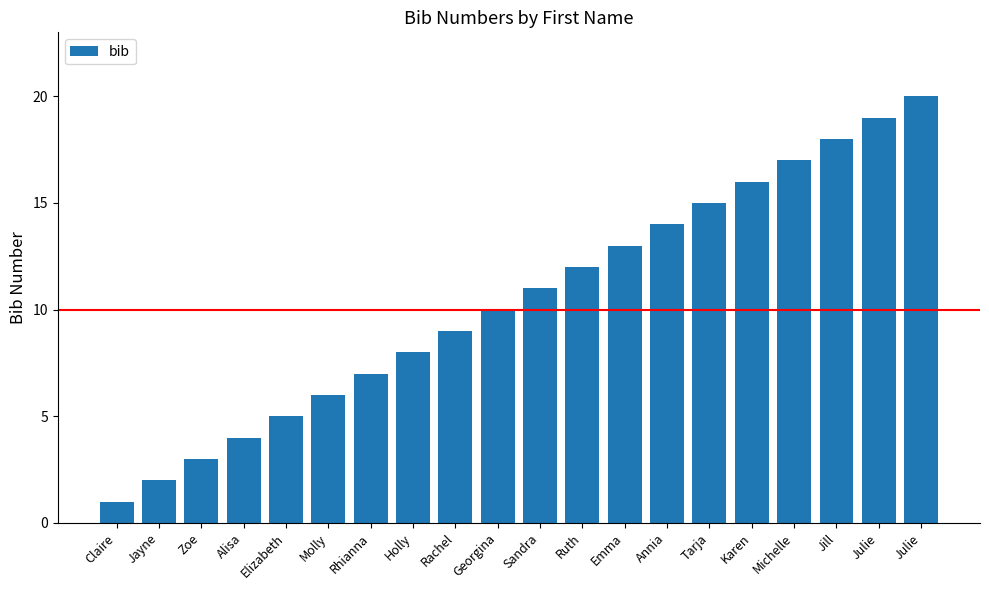

Count the number of categories in the chart.

20